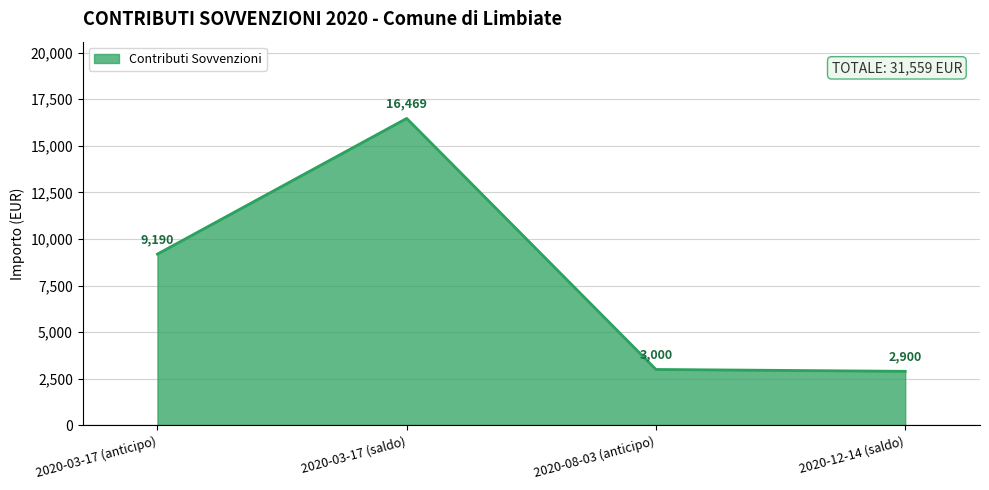

What is the difference between the second highest and minimum values?

6290